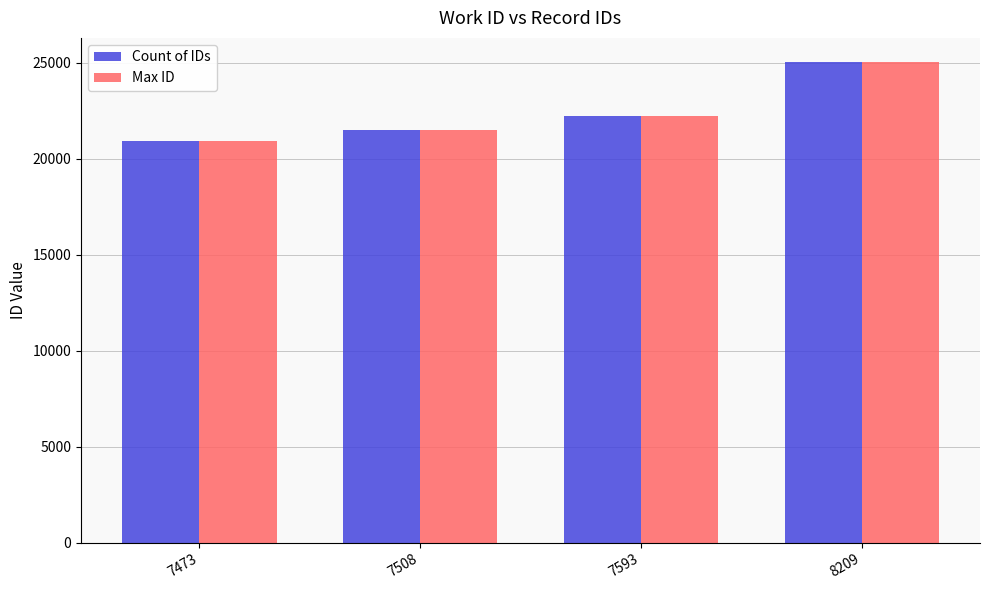

What is the difference between the highest and lowest values at 8209?

3